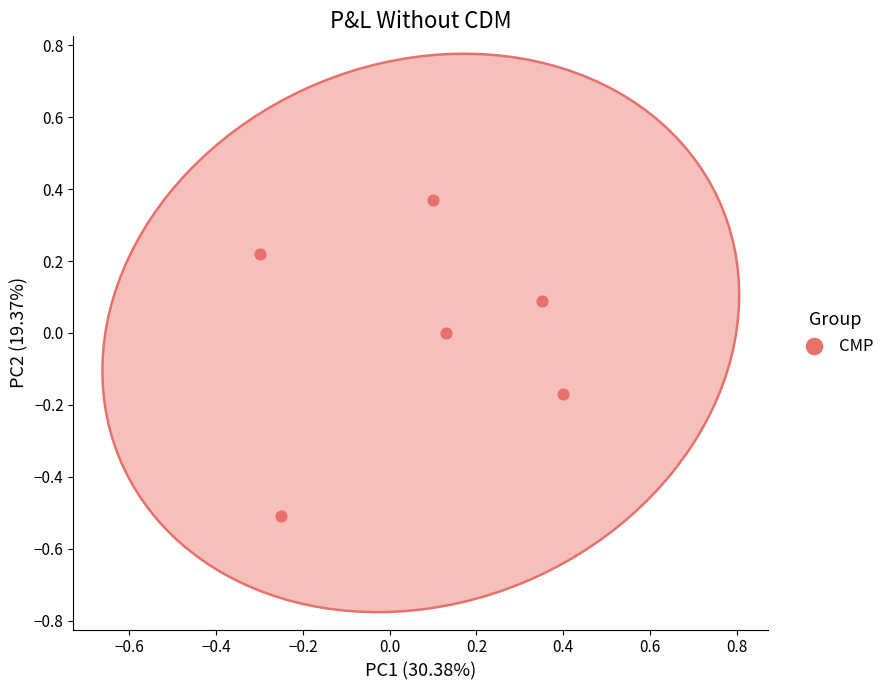

What is the range of Y values (max minus min)?

0.9